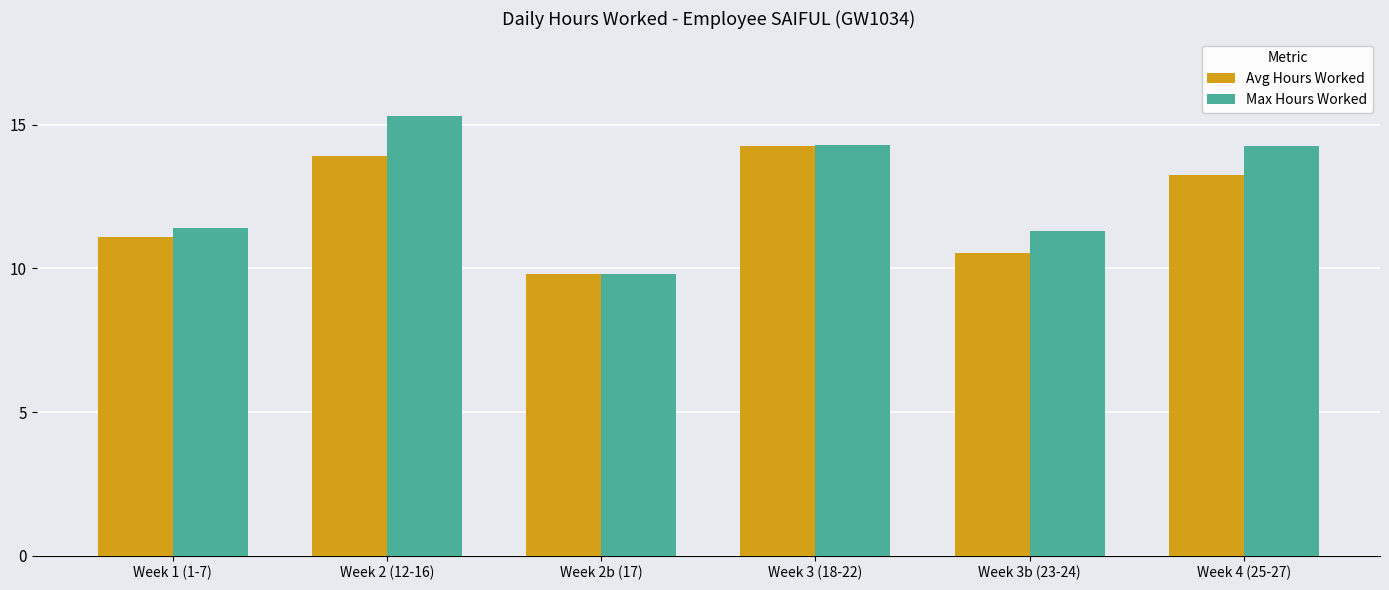

Which series has the widest spread of values?

Max Hours Worked